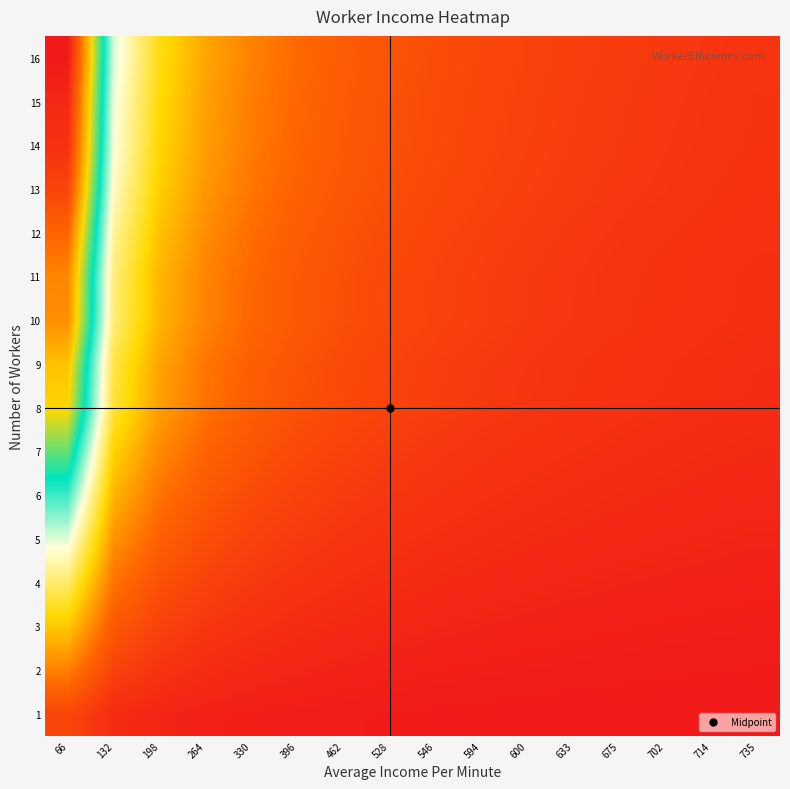

Rank the series by their maximum value, from highest to lowest.

16, 15, 14, 13, 12, 11, 10, 9, 8, 7, 6, 5, 4, 3, 2, 1